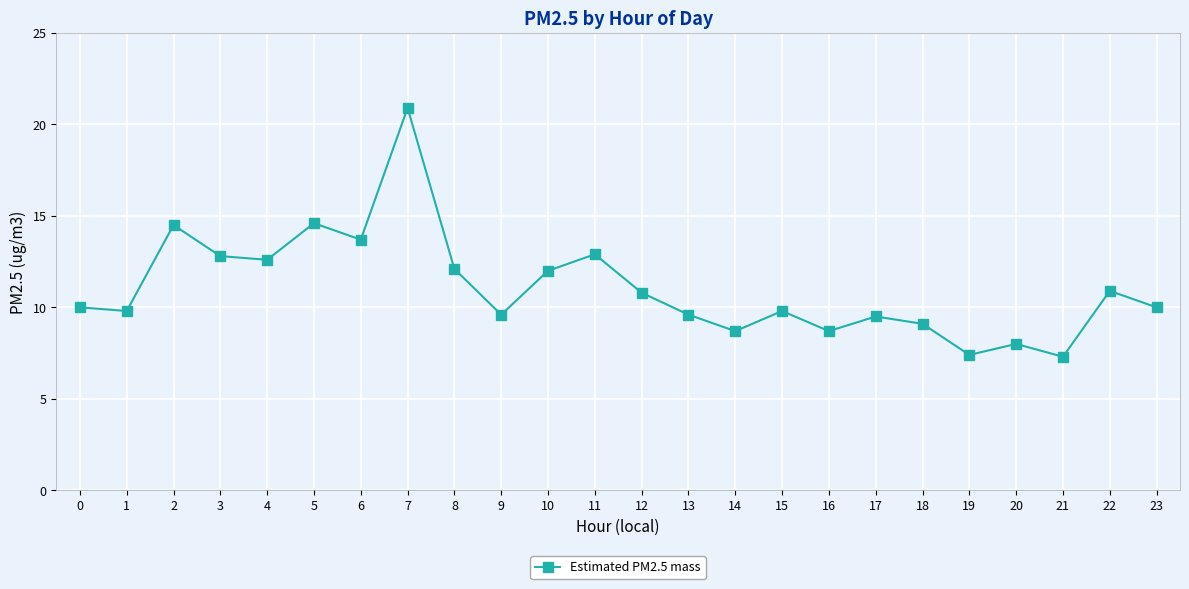

Is it true that the value at 17 is 9.5?

True